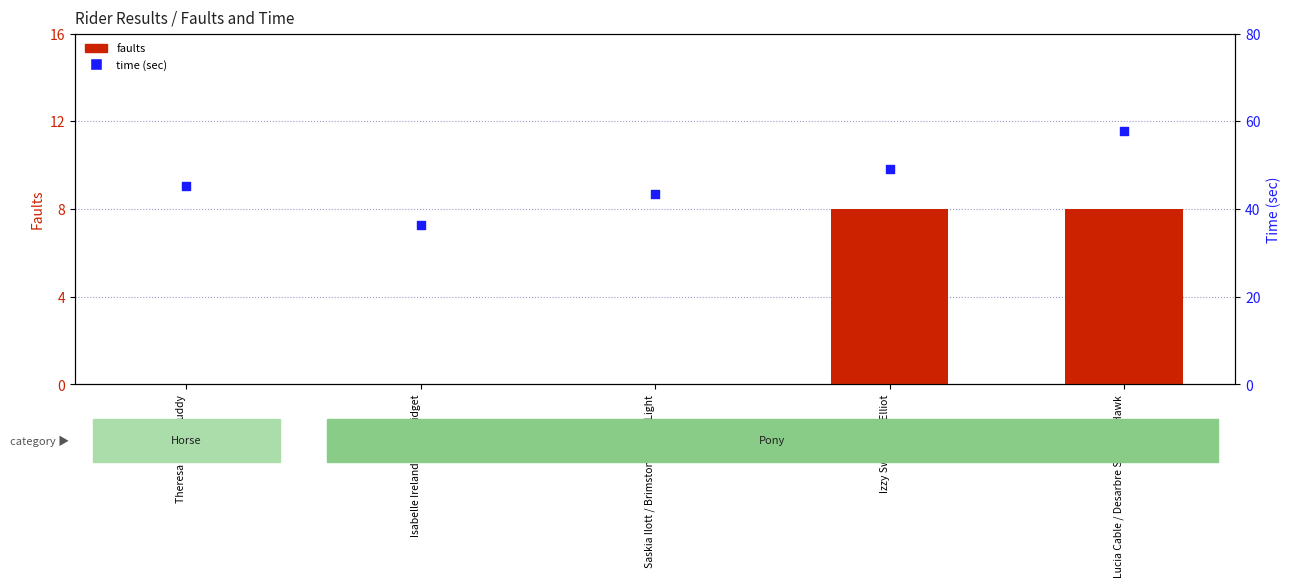

At how many categories does at least one series exceed 40?

4